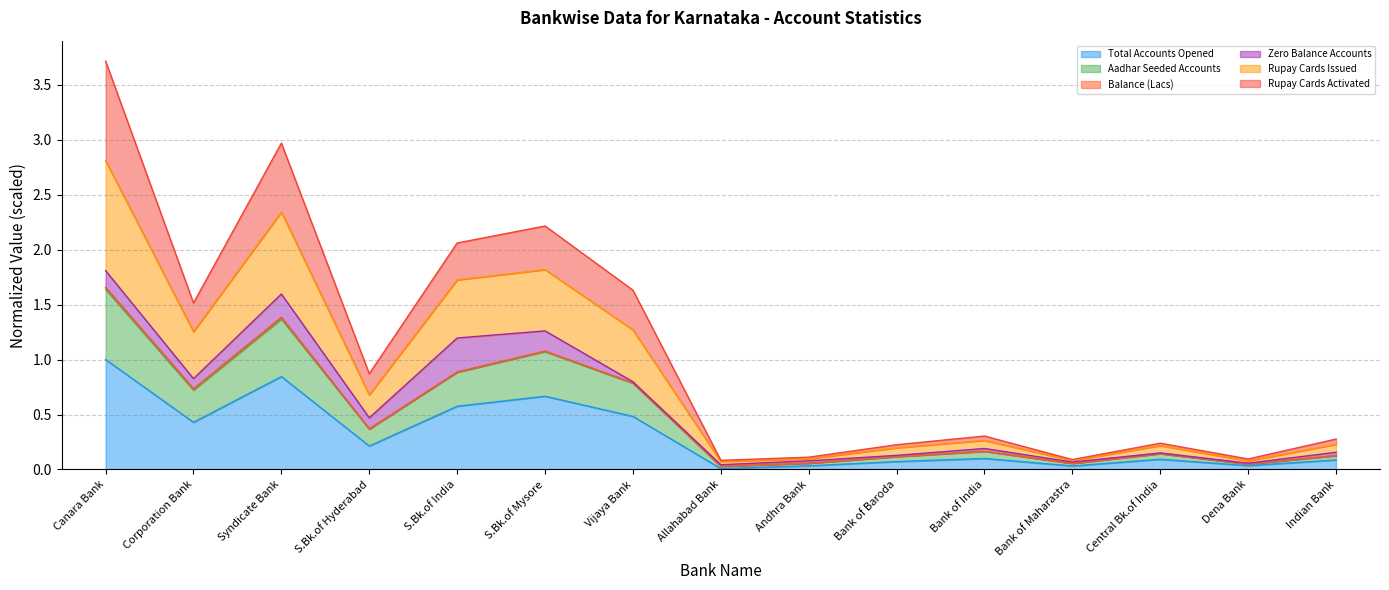

What is the label of the 1st point from the left?

Canara Bank